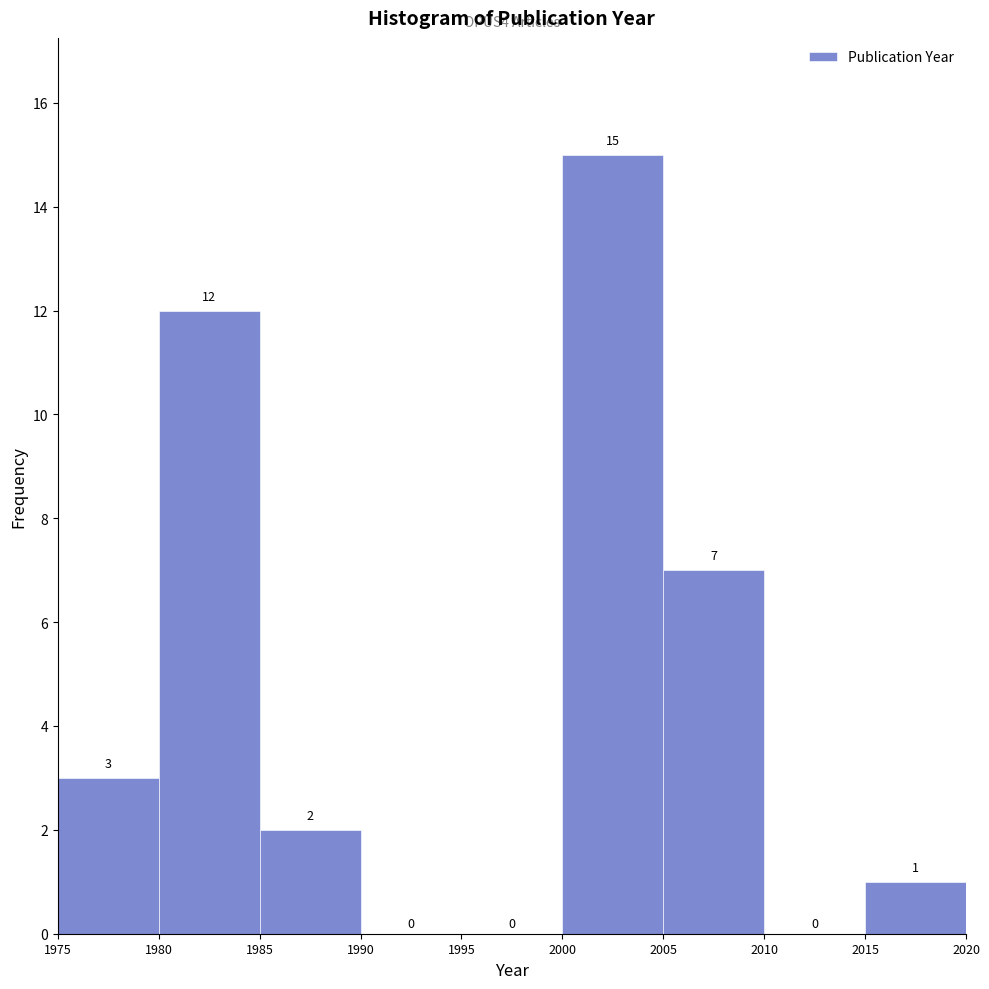

Reading left to right, transcribe this chart: for each bar, give the range it covers on the x-axis and its height.

1975 to 1980: 3
1980 to 1985: 12
1985 to 1990: 2
1990 to 1995: 0
1995 to 2000: 0
2000 to 2005: 15
2005 to 2010: 7
2010 to 2015: 0
2015 to 2020: 1